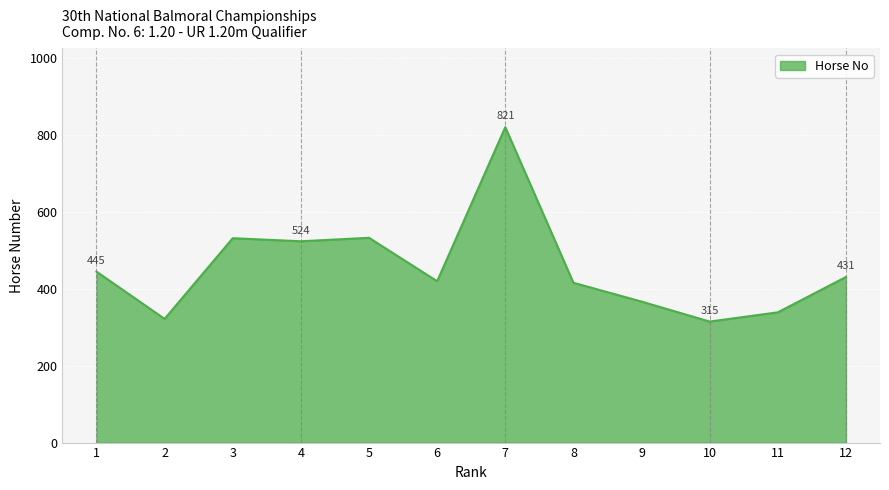

What is the maximum value shown in the chart?

821